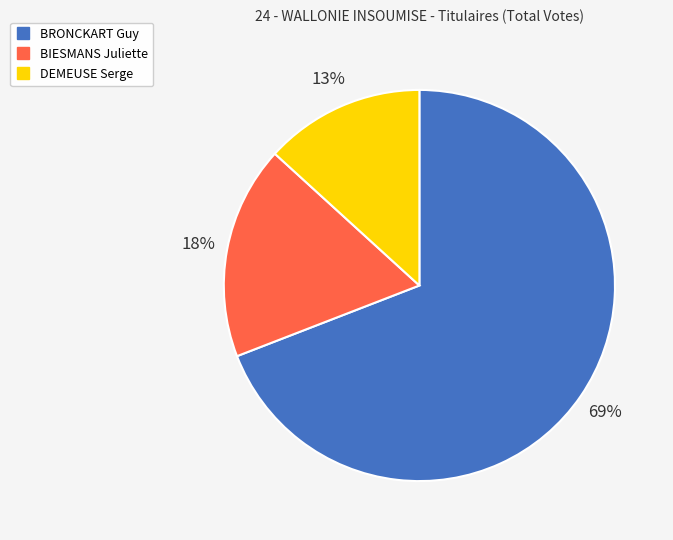

Is it true that BRONCKART Guy is 69% of the pie?

True